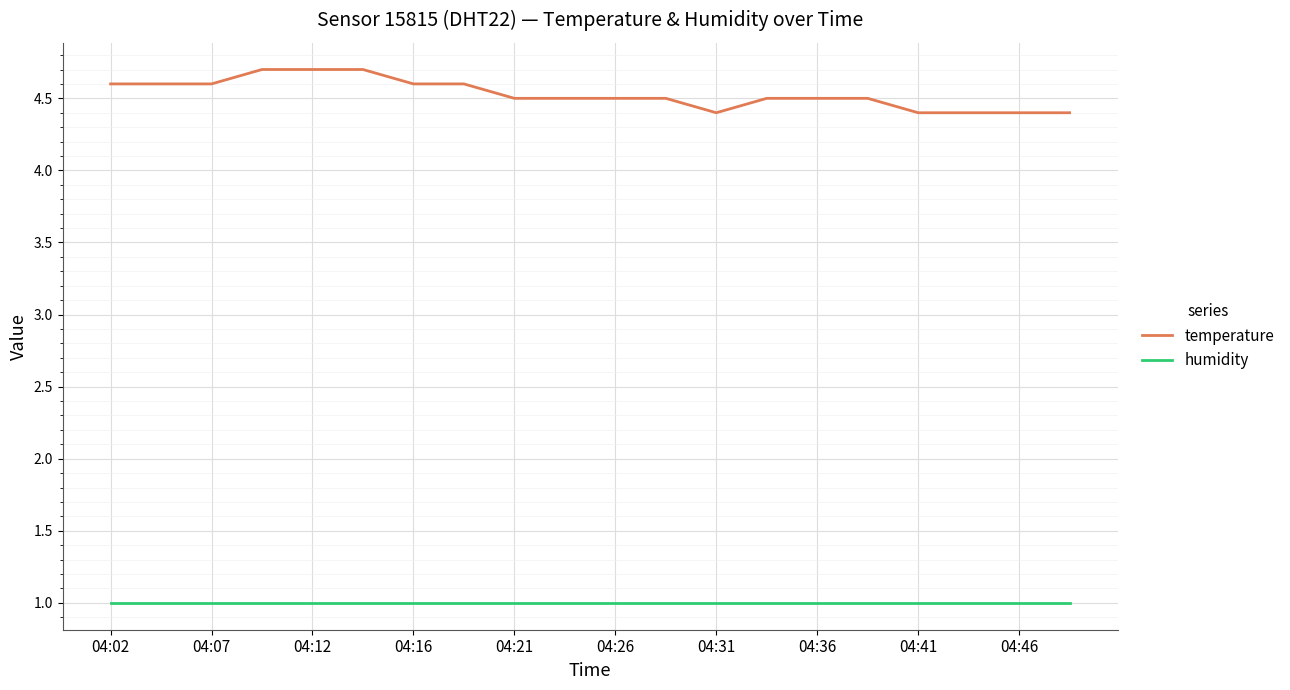

What is the smallest value displayed?

1.0